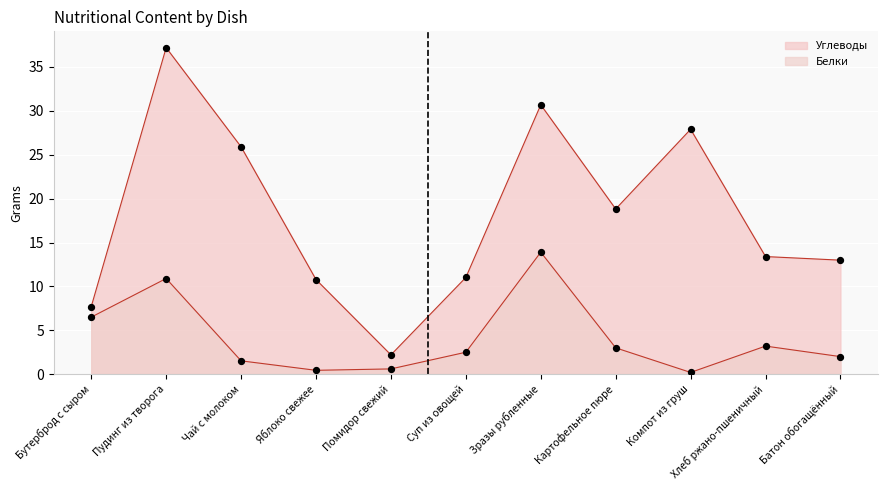

At which category is the sum across all series the highest?

Пудинг из творога